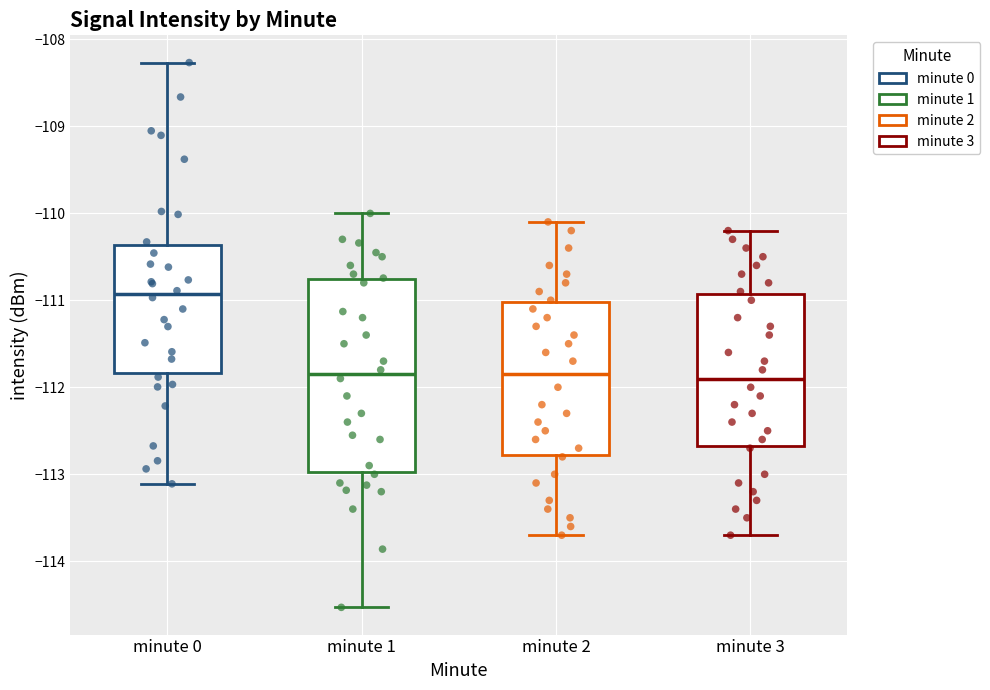

Reading left to right, transcribe this box plot: for each box, give where its median line is, the range the box spans, and where its two whiskers end, as read against the y-axis. The values are not printed on the chart, so give them approximately, as read against the axis.

minute 0: median -110.9, box -111.8 to -110.4, whiskers -113.1 to -108.3
minute 1: median -111.8, box -113.0 to -110.8, whiskers -114.5 to -110.0
minute 2: median -111.8, box -112.8 to -111.0, whiskers -113.7 to -110.1
minute 3: median -111.9, box -112.7 to -110.9, whiskers -113.7 to -110.2